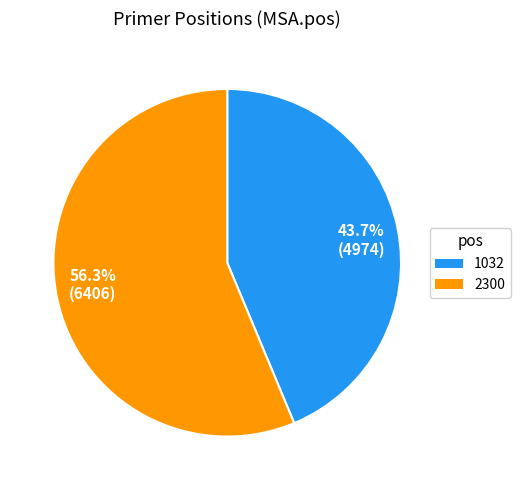

Rank the categories by value from lowest to highest.

43.7% (4974), 56.3% (6406)